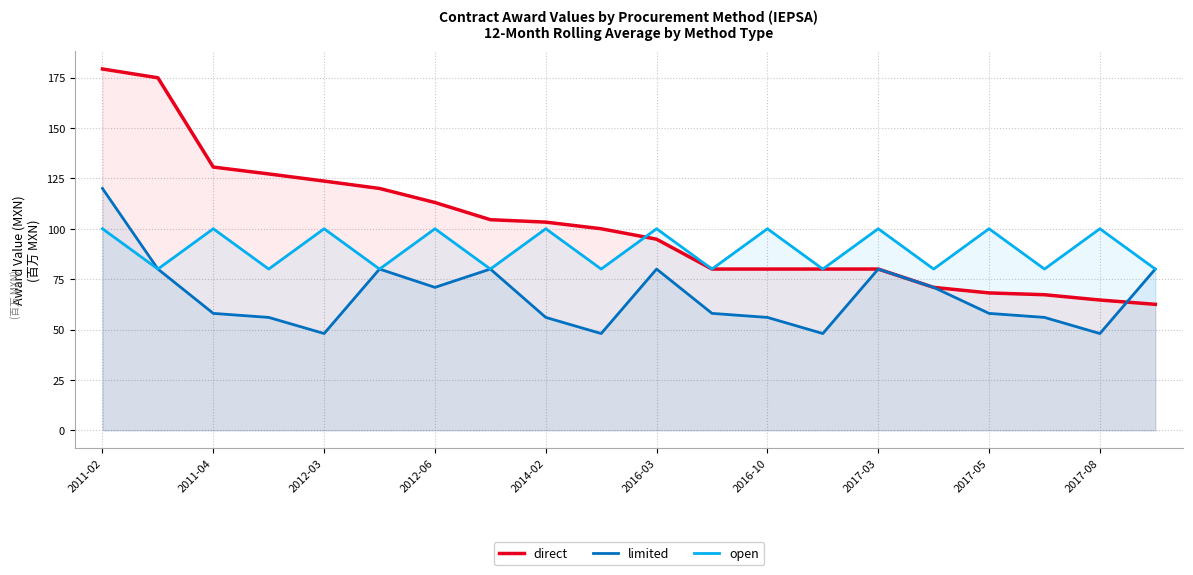

What is the lowest value of the open series?

80.0